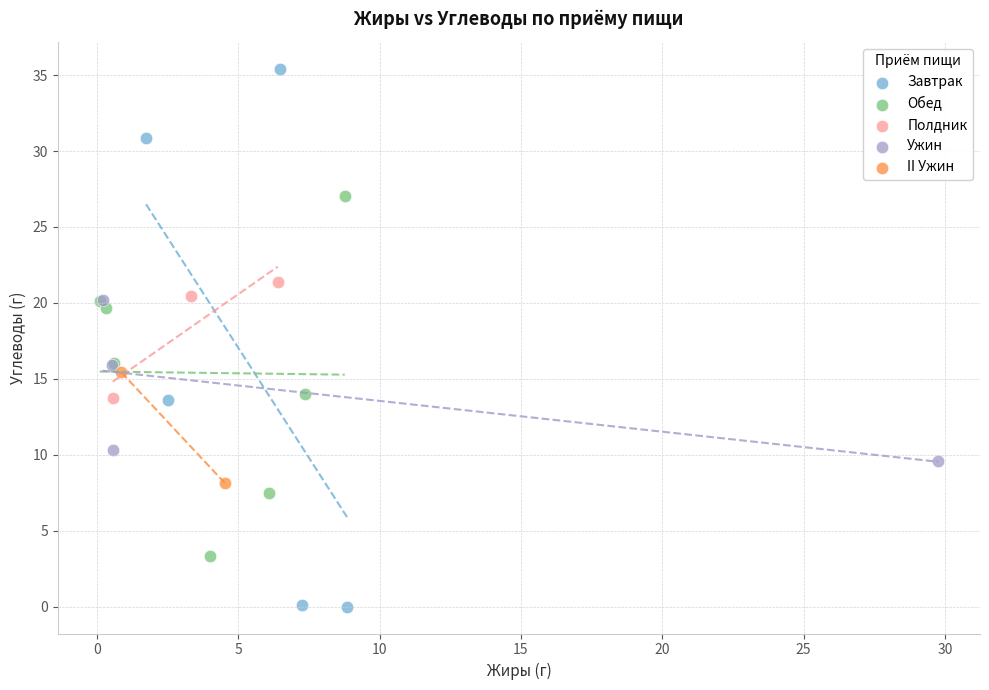

Which series contains the lowest Y value?

Завтрак